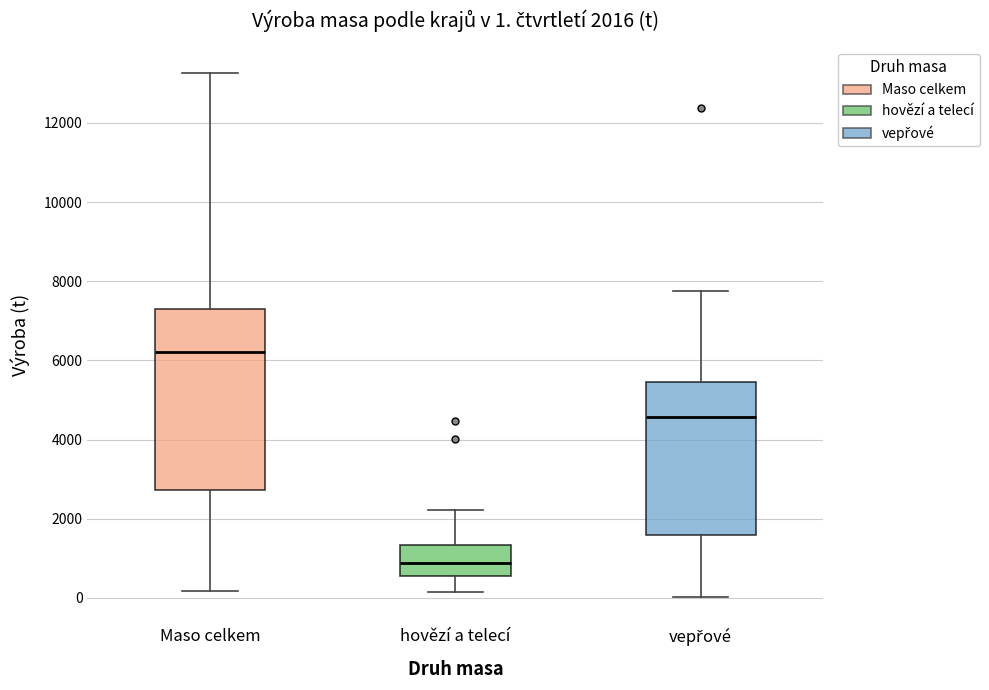

Comparing the boxes themselves (not the whiskers), which one is the tallest?

Maso celkem